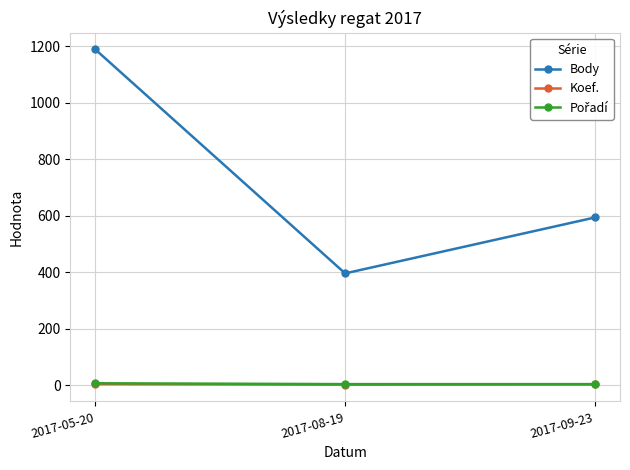

At which category is the sum across all series the highest?

2017-05-20